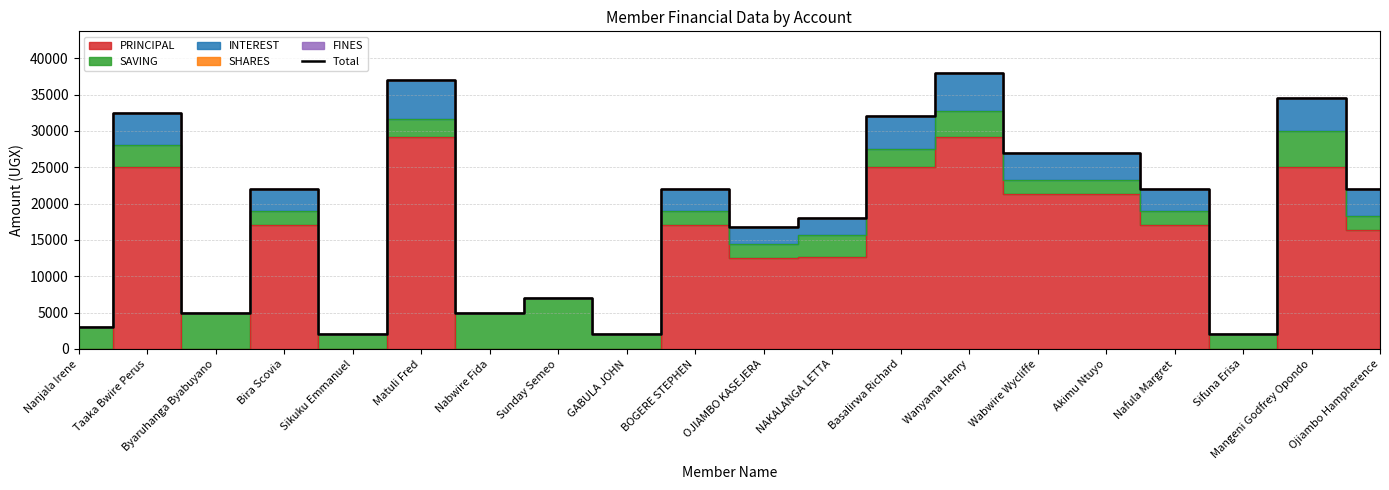

What is the minimum value shown in the chart?

2000